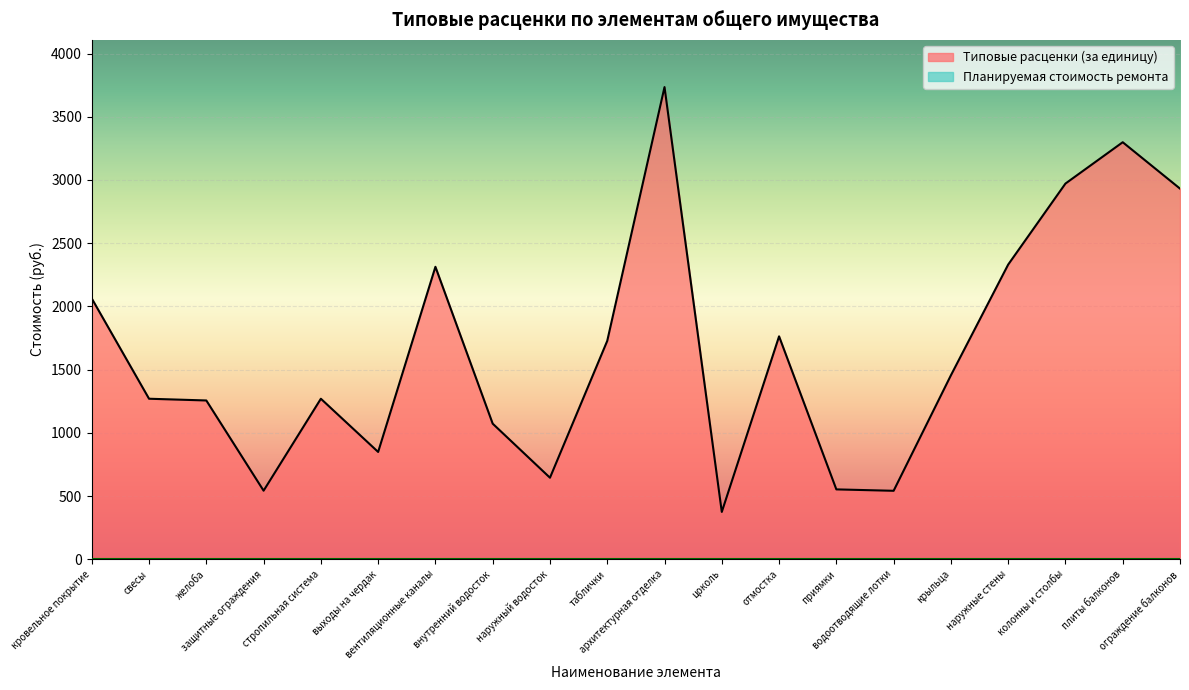

The chart shows a value of 3082.8 at таблички. True or false?

False